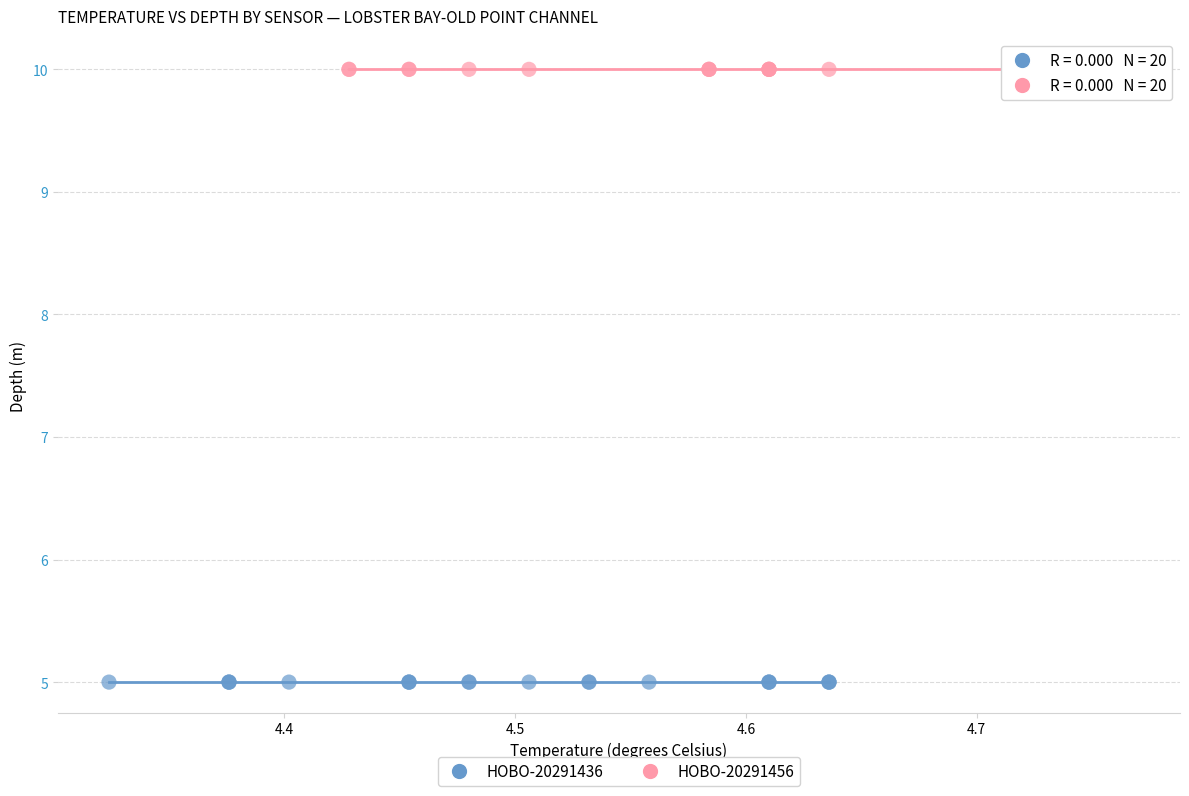

Which series reaches the minimum Y coordinate?

HOBO-20291436